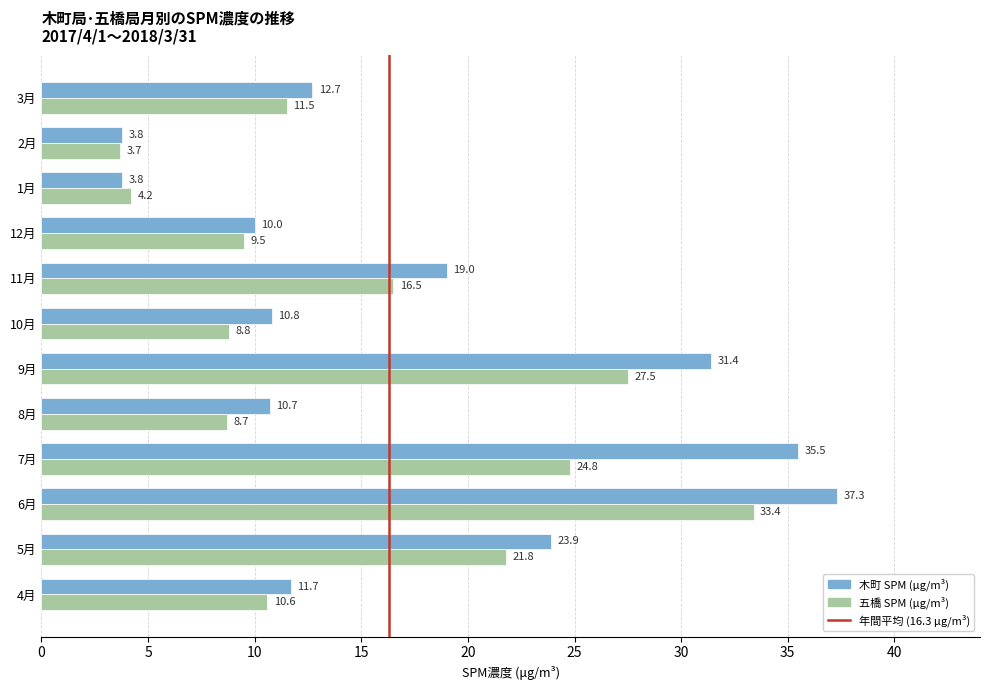

At which category is the sum across all series the highest?

6月